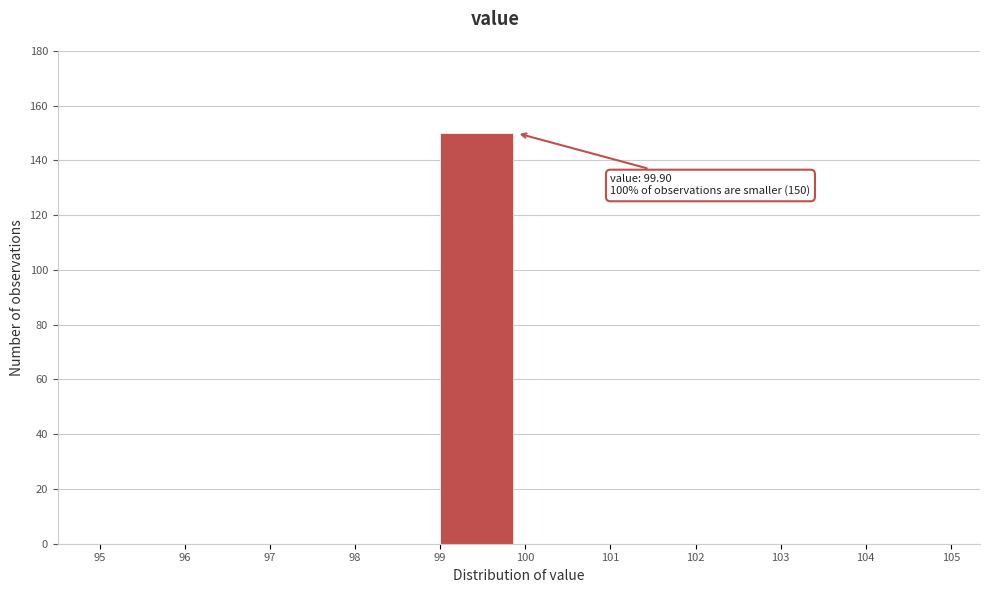

Over which range of the x-axis is the bar tallest?

99 to 100